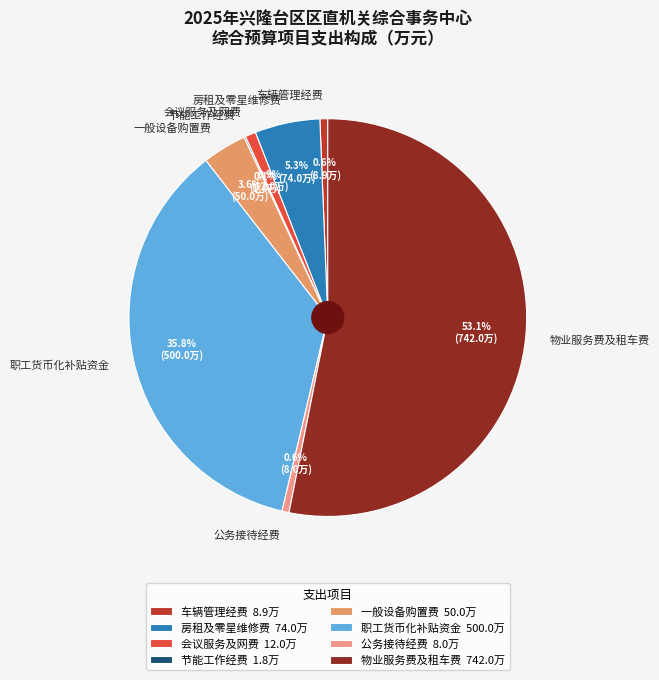

What is the total percentage of 职工货币化补贴资金 and 车辆管理经费?

36.4%